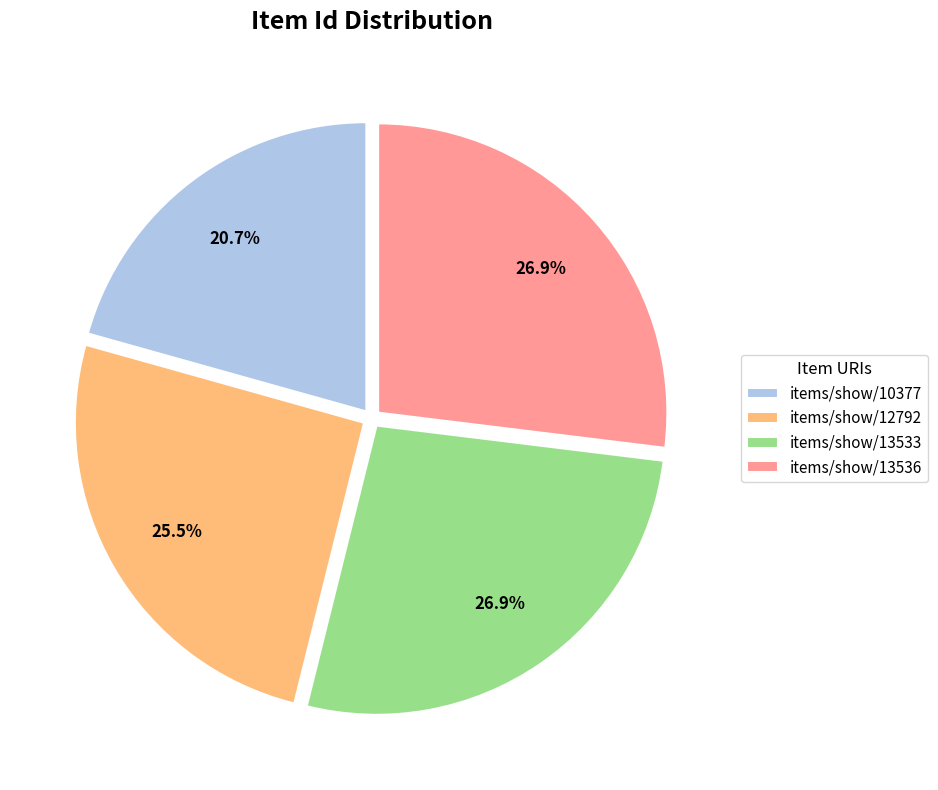

The items/show/12792 slice represents 12% of the pie. True or false?

False